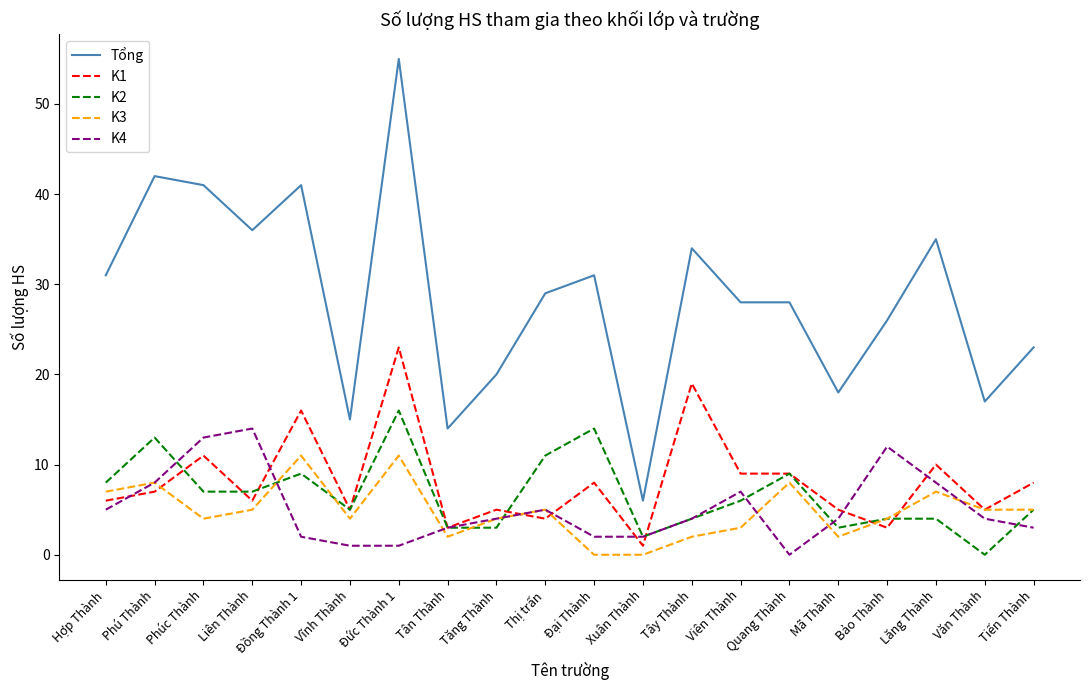

Reading right to left, extract all data points from this chart.

Tổng: Tiến Thành=23	Văn Thành=17	Lăng Thành=35	Bảo Thành=26	Mã Thành=18	Quang Thành=28	Viên Thành=28	Tây Thành=34	Xuân Thành=6	Đại Thành=31	Thị trấn=29	Tăng Thành=20	Tân Thành=14	Đức Thành 1=55	Vĩnh Thành=15	Đồng Thành 1=41	Liên Thành=36	Phúc Thành=41	Phú Thành=42	Hợp Thành=31
K1: Tiến Thành=8	Văn Thành=5	Lăng Thành=10	Bảo Thành=3	Mã Thành=5	Quang Thành=9	Viên Thành=9	Tây Thành=19	Xuân Thành=1	Đại Thành=8	Thị trấn=4	Tăng Thành=5	Tân Thành=3	Đức Thành 1=23	Vĩnh Thành=5	Đồng Thành 1=16	Liên Thành=6	Phúc Thành=11	Phú Thành=7	Hợp Thành=6
K2: Tiến Thành=5	Văn Thành=0	Lăng Thành=4	Bảo Thành=4	Mã Thành=3	Quang Thành=9	Viên Thành=6	Tây Thành=4	Xuân Thành=2	Đại Thành=14	Thị trấn=11	Tăng Thành=3	Tân Thành=3	Đức Thành 1=16	Vĩnh Thành=5	Đồng Thành 1=9	Liên Thành=7	Phúc Thành=7	Phú Thành=13	Hợp Thành=8
K3: Tiến Thành=5	Văn Thành=5	Lăng Thành=7	Bảo Thành=4	Mã Thành=2	Quang Thành=8	Viên Thành=3	Tây Thành=2	Xuân Thành=0	Đại Thành=0	Thị trấn=5	Tăng Thành=4	Tân Thành=2	Đức Thành 1=11	Vĩnh Thành=4	Đồng Thành 1=11	Liên Thành=5	Phúc Thành=4	Phú Thành=8	Hợp Thành=7
K4: Tiến Thành=3	Văn Thành=4	Lăng Thành=8	Bảo Thành=12	Mã Thành=4	Quang Thành=0	Viên Thành=7	Tây Thành=4	Xuân Thành=2	Đại Thành=2	Thị trấn=5	Tăng Thành=4	Tân Thành=3	Đức Thành 1=1	Vĩnh Thành=1	Đồng Thành 1=2	Liên Thành=14	Phúc Thành=13	Phú Thành=8	Hợp Thành=5